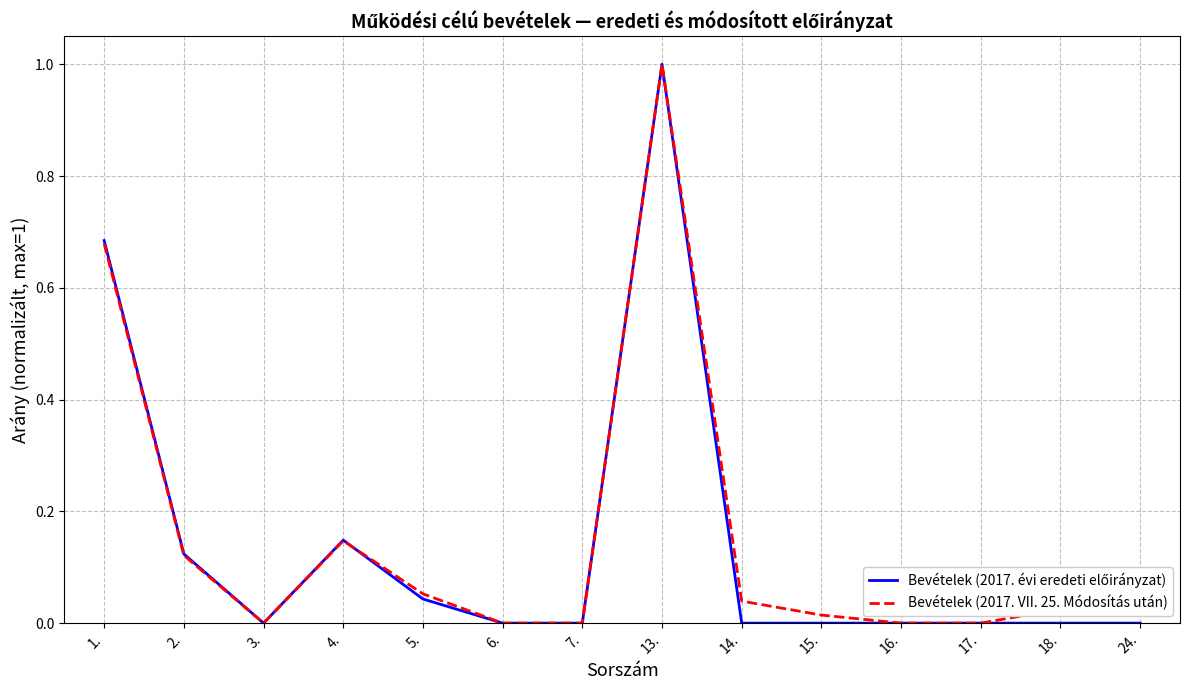

What position from the right is 16.?

4